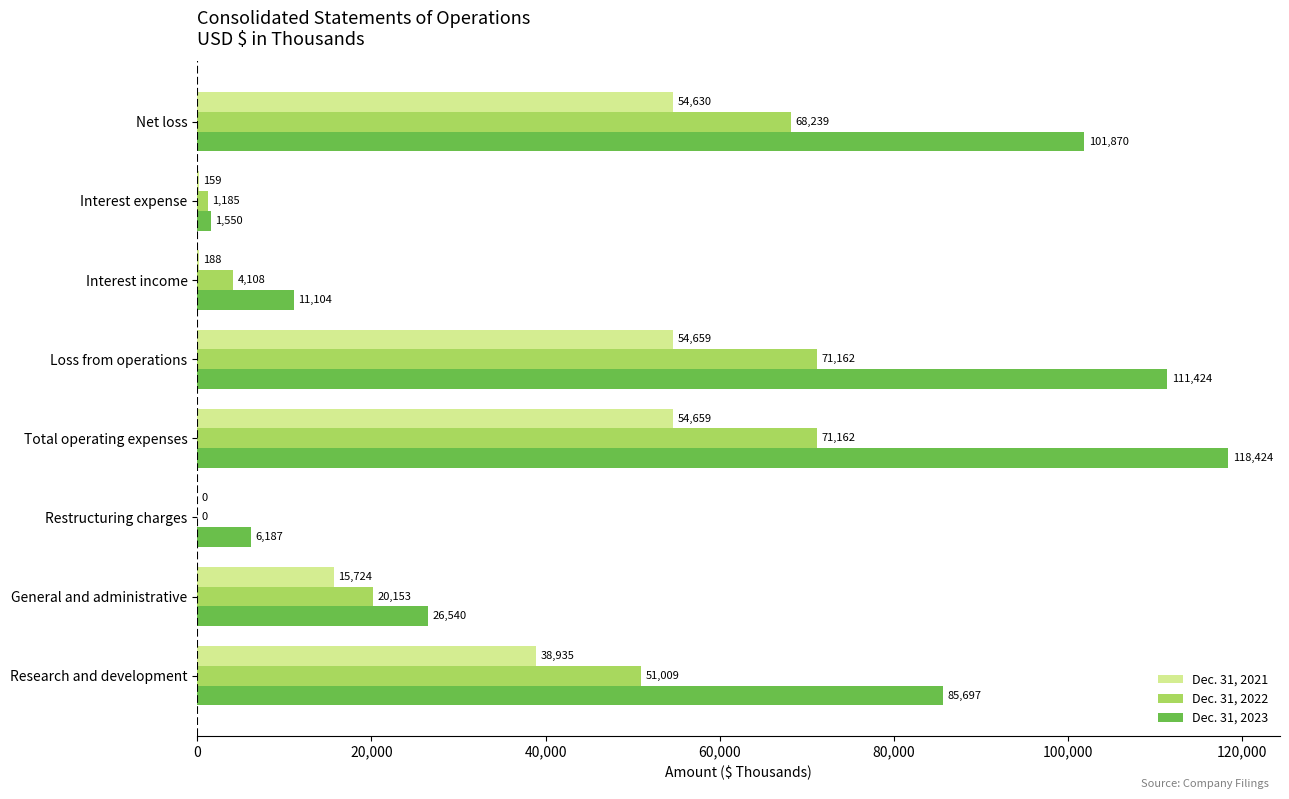

What is the total value across all series at Restructuring charges?

6187